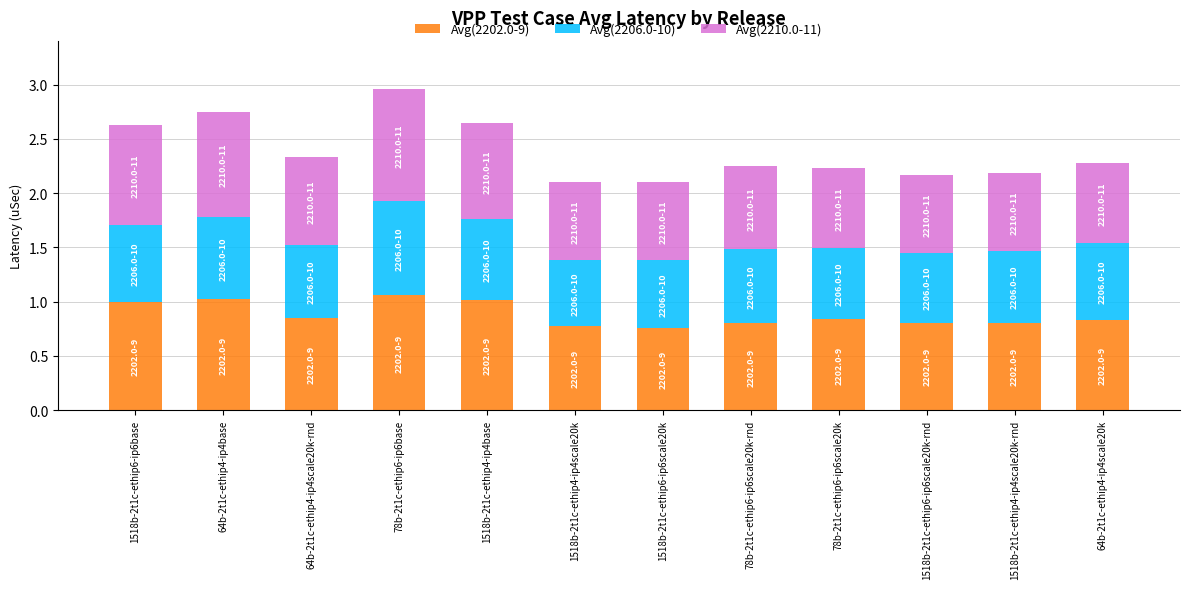

Are the bars grouped side by side (vs. stacked)?

No